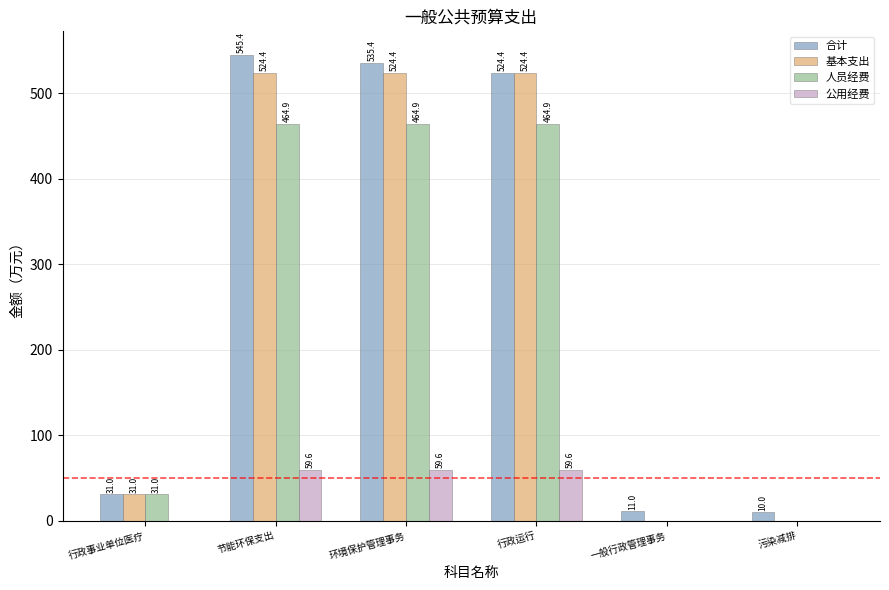

At which label does 合计 reach its peak?

节能环保支出